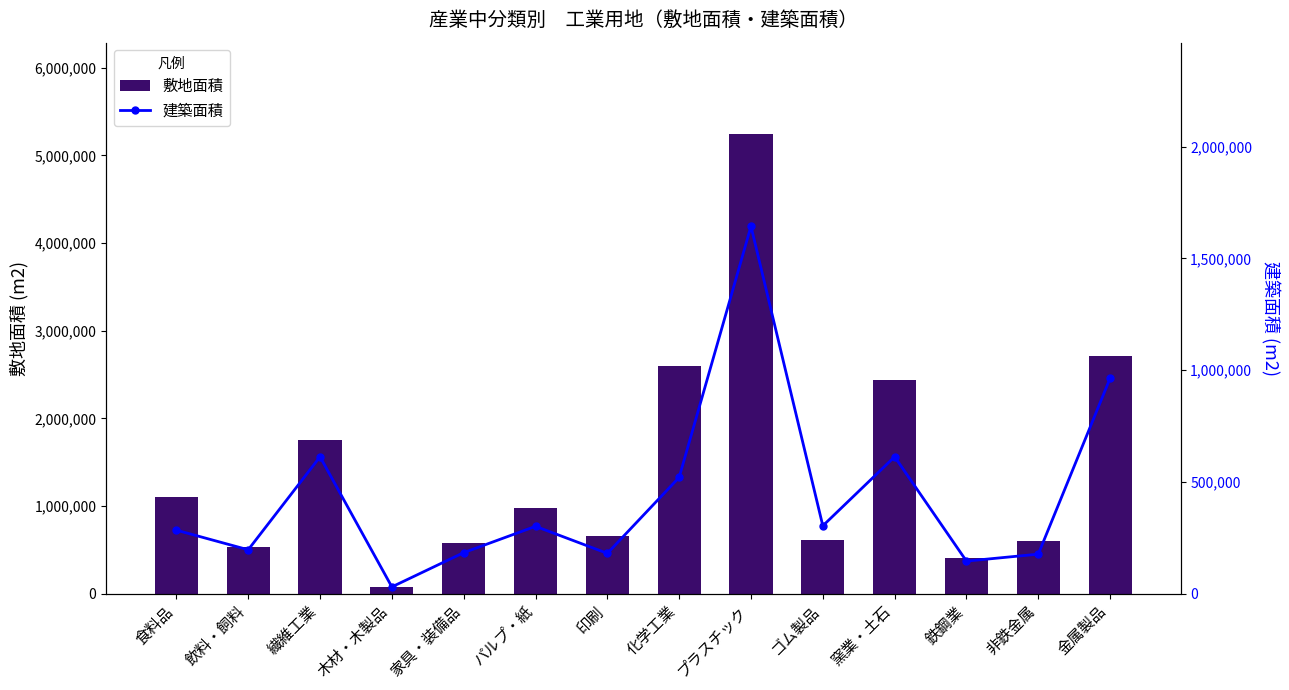

Which has a higher value, 窯業・土石 or パルプ・紙?

窯業・土石